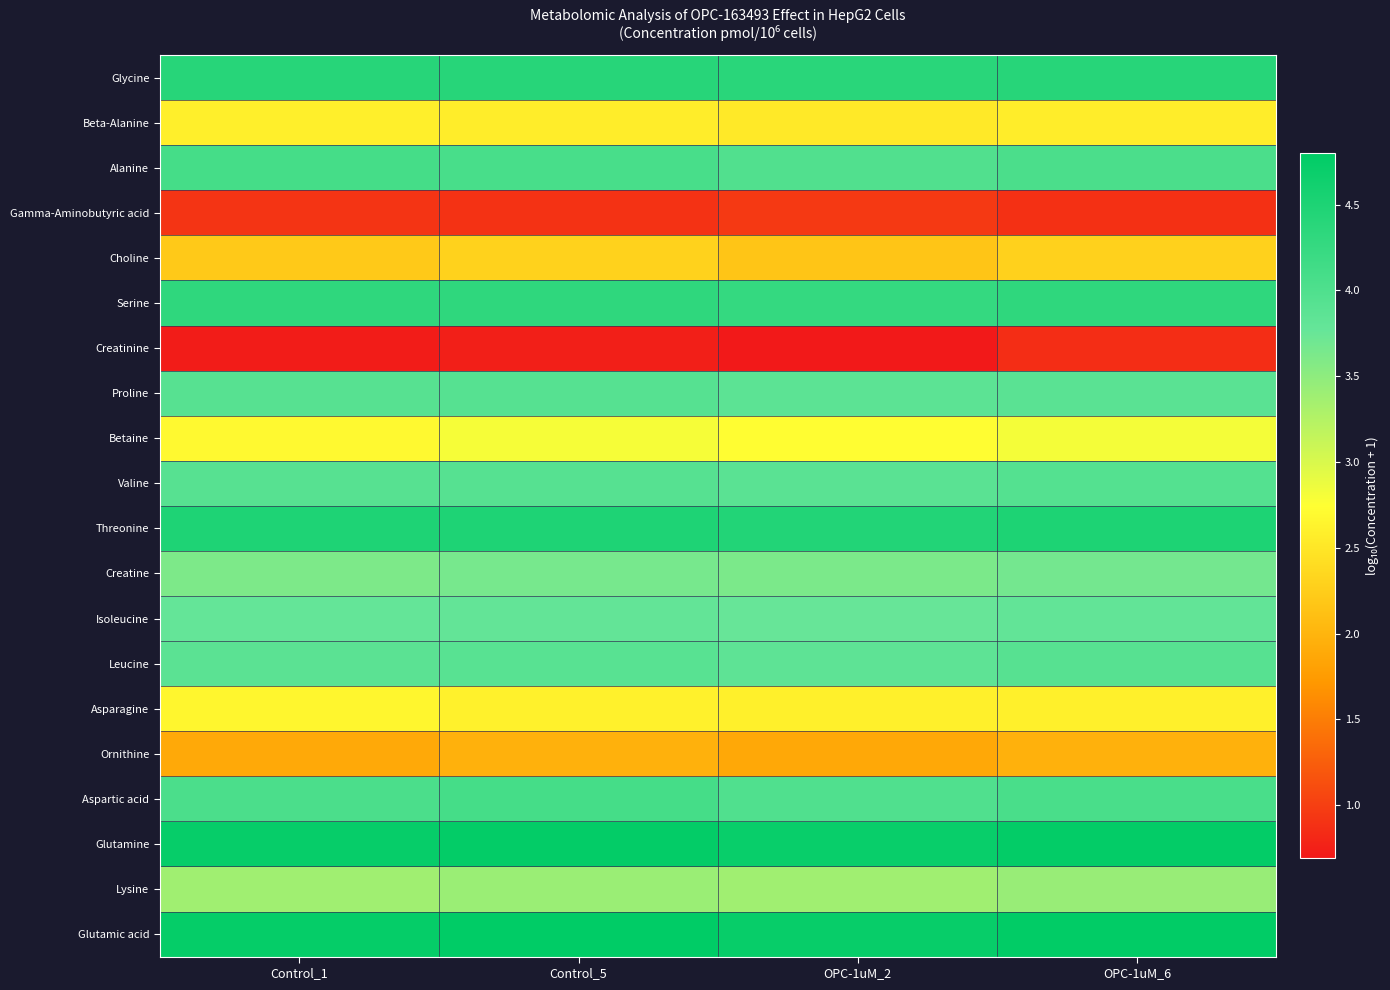

How many data points does each series have?

4